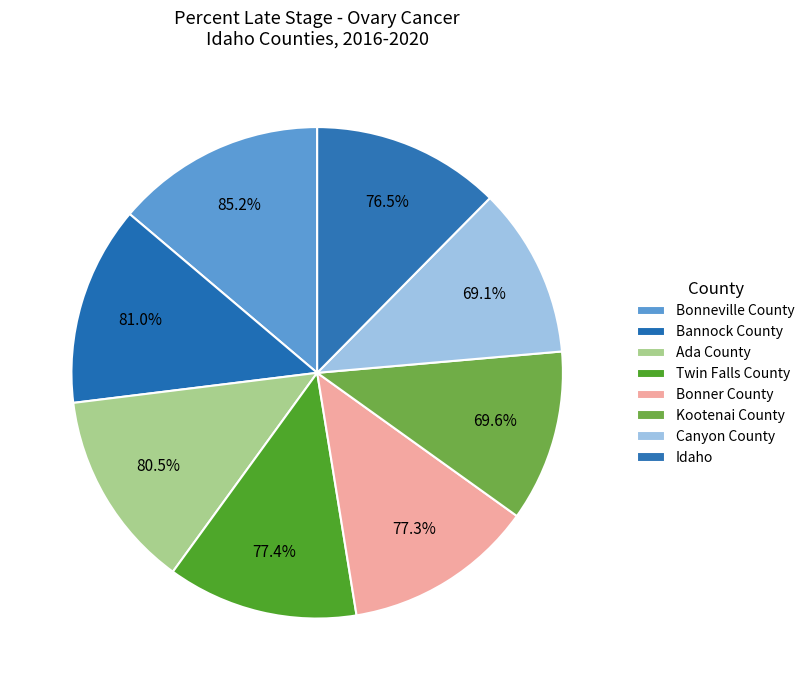

The Ada County slice represents 13% of the pie. True or false?

True